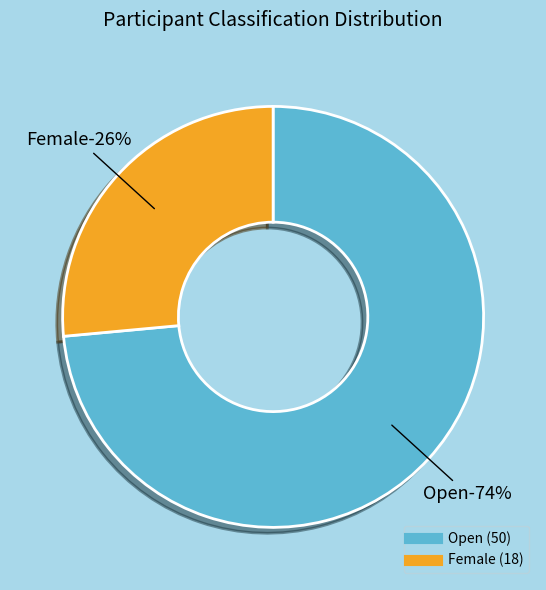

What is the smallest slice in the pie chart?

Female